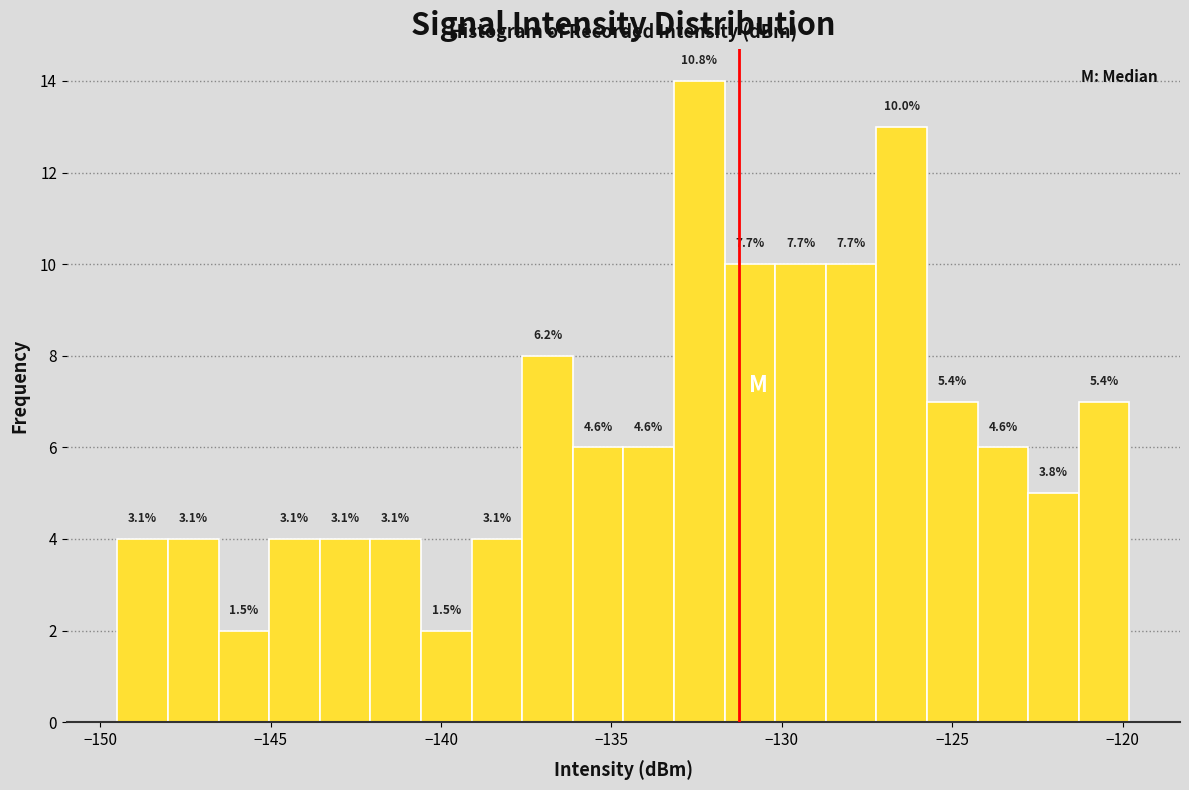

Around what value on the x-axis is the tallest bar? Give the approximate position of its centre, as read against the axis.

-132.5